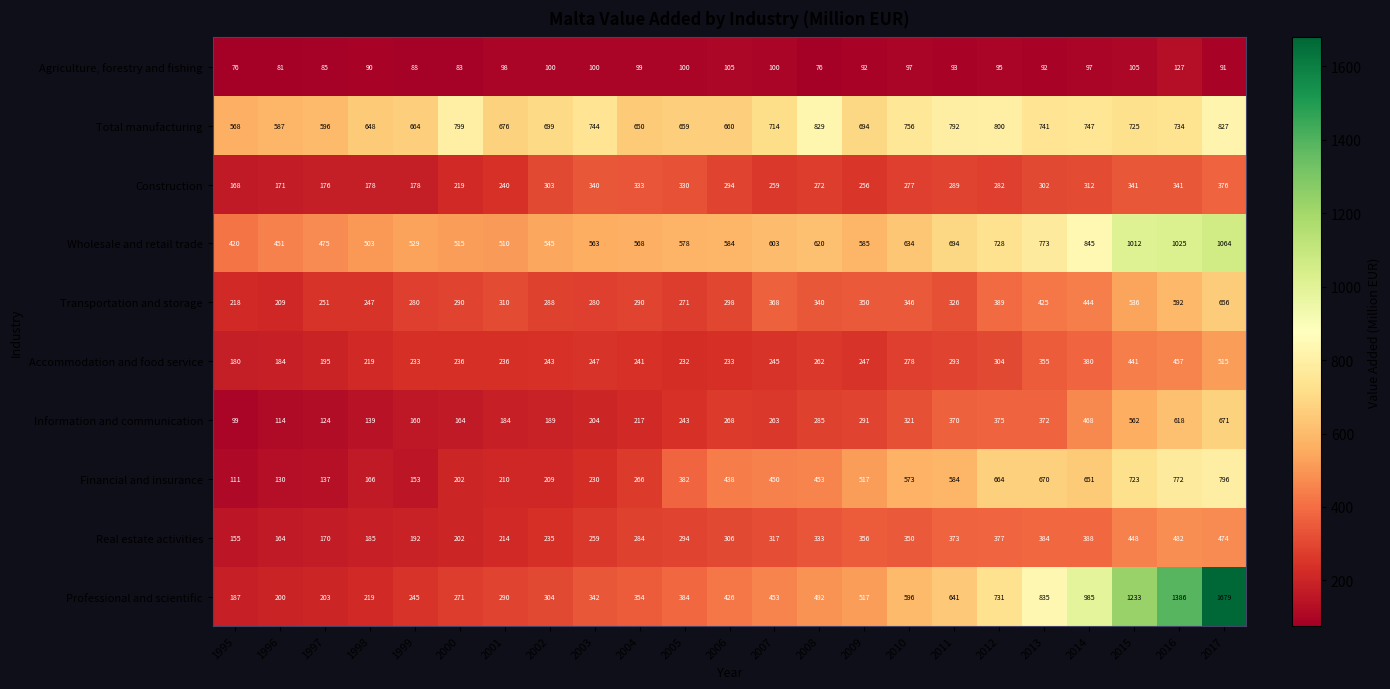

Which series has the widest spread of values?

Professional and scientific